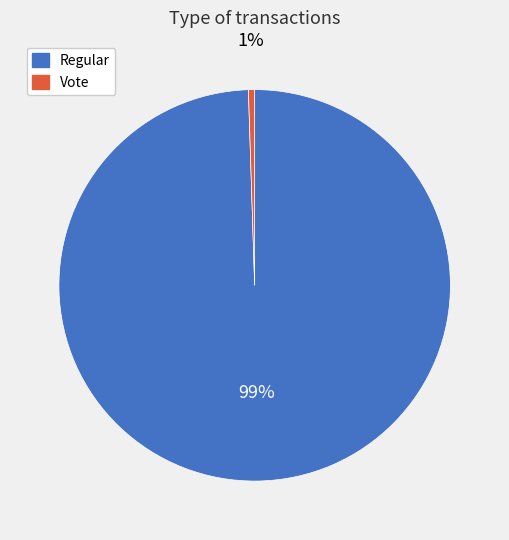

Rank the categories by value from lowest to highest.

Vote, Regular